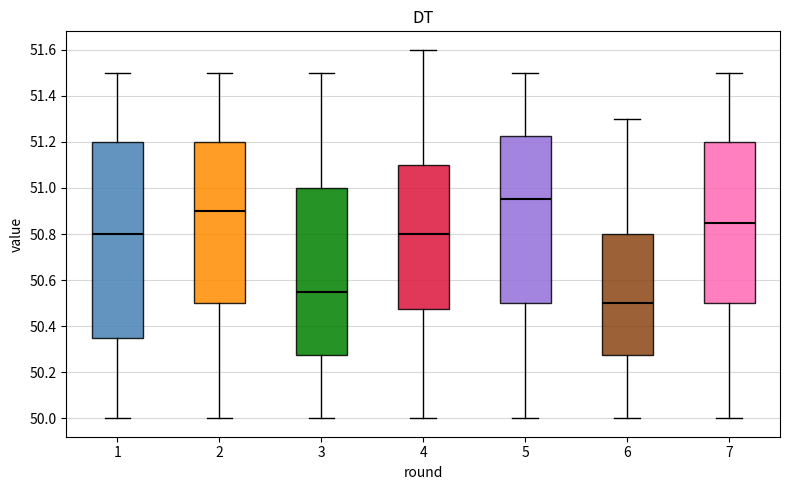

Where does the lower whisker of the box at x = 7 end on the y-axis? The values are not printed on the chart, so give them approximately, as read against the axis.

50.00